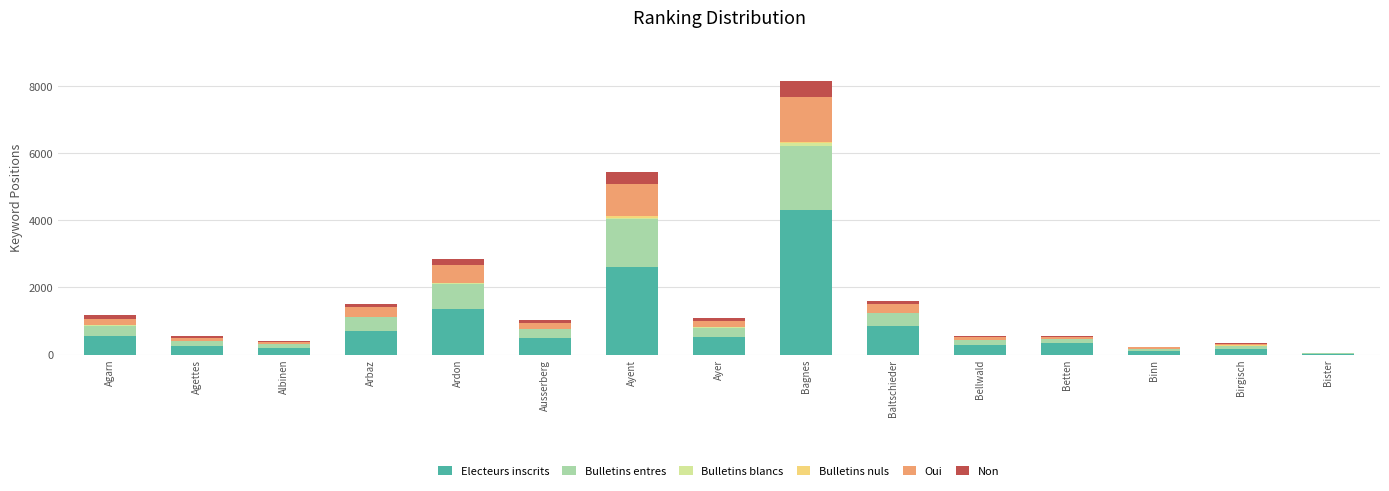

Count the number of categories in the chart.

15